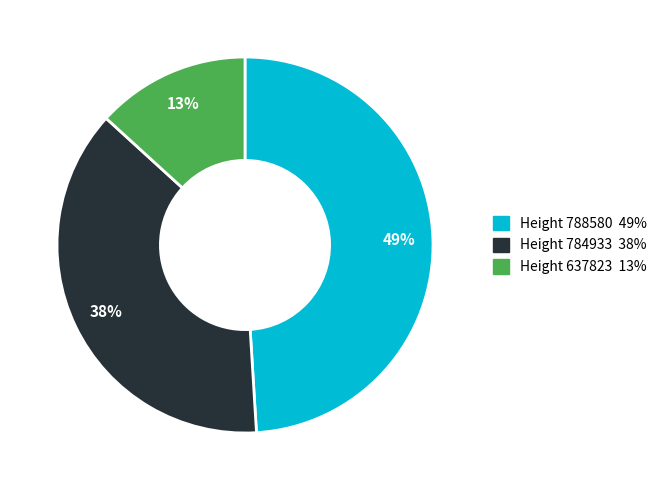

To the nearest percent, what is the difference between the largest and smallest slice percentages?

36%